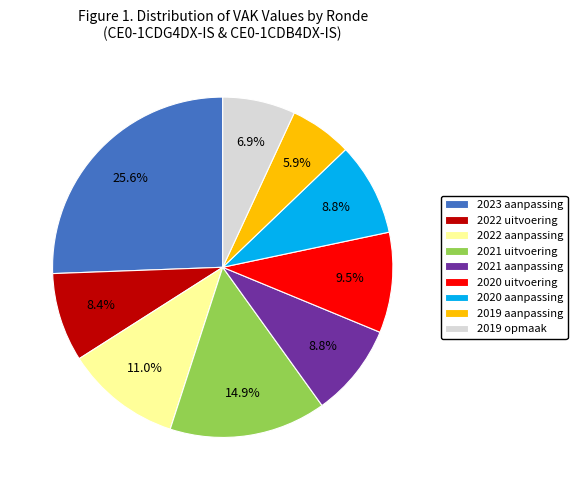

What percentage is NOT represented by 2020 aanpassing?

91.2%